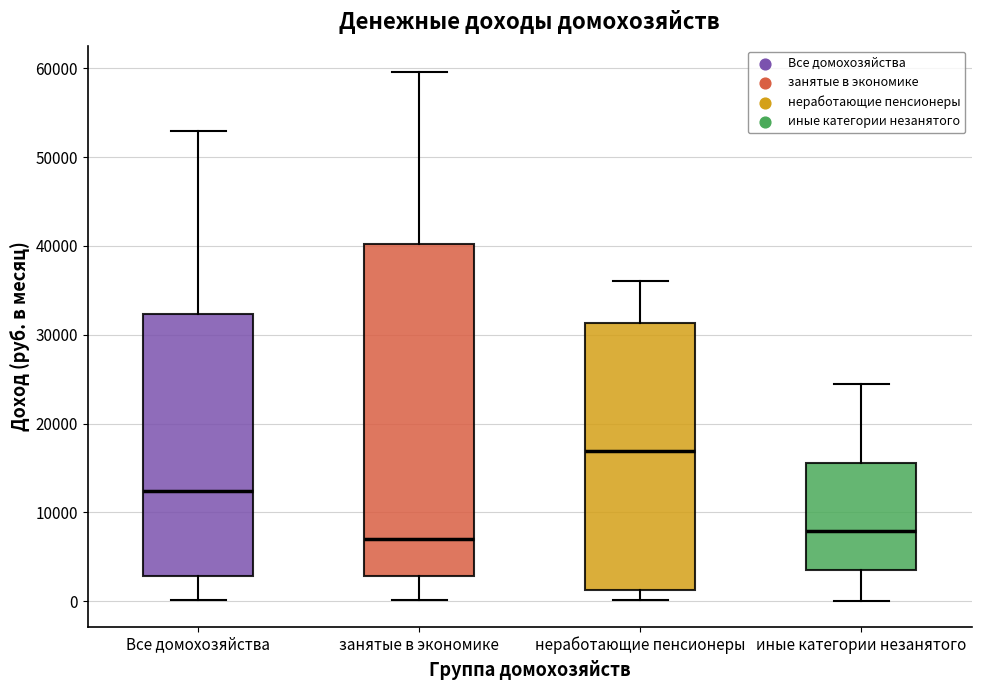

Reading left to right, transcribe this box plot: for each box, give where its median line is, the range the box spans, and where its two whiskers end, as read against the y-axis. The values are not printed on the chart, so give them approximately, as read against the axis.

Все домохозяйства: median 12000, box 3000 to 32000, whiskers 0 to 53000
занятые в экономике: median 7000, box 3000 to 40000, whiskers 0 to 60000
неработающие пенсионеры: median 17000, box 1000 to 31000, whiskers 0 to 36000
иные категории незанятого: median 8000, box 4000 to 16000, whiskers 0 to 24000